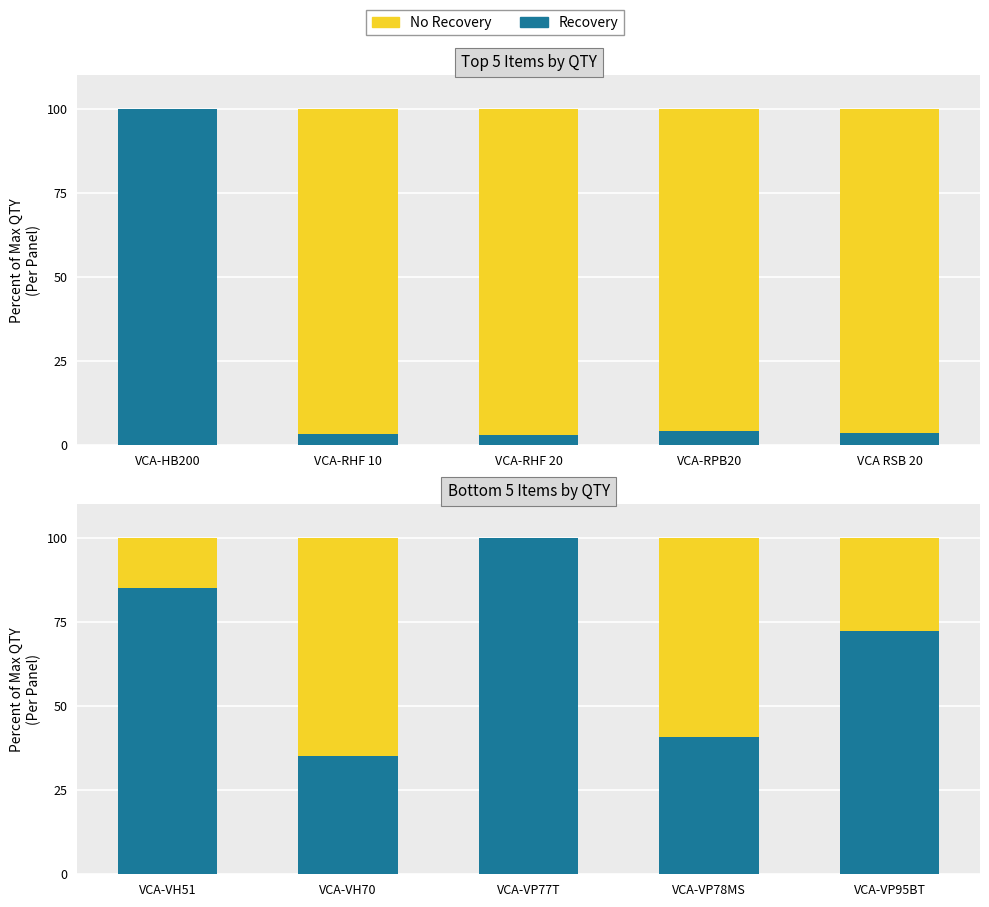

Count the number of categories in the chart.

5